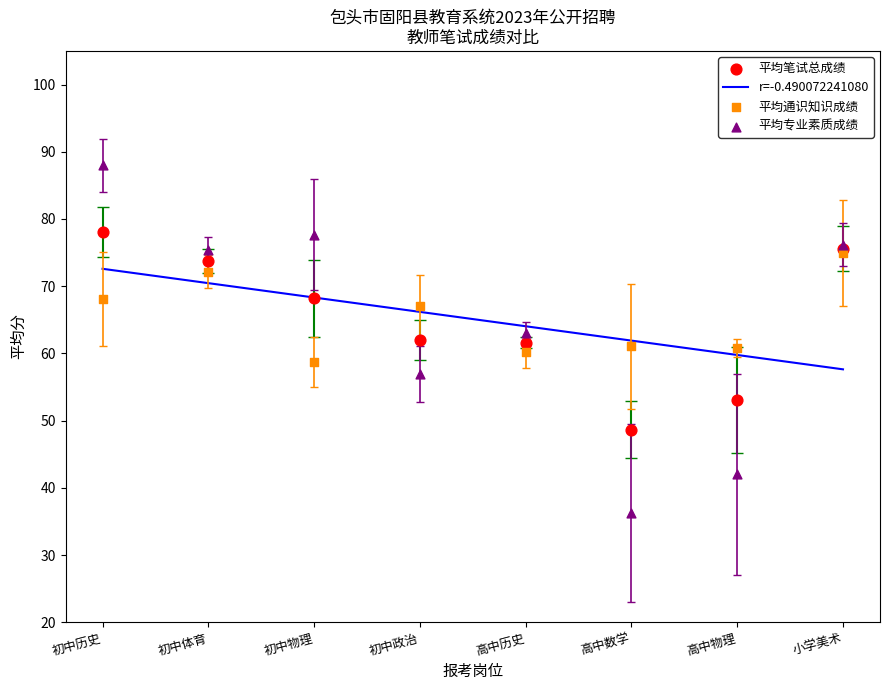

Which series has the largest total across all categories?

平均通识知识成绩